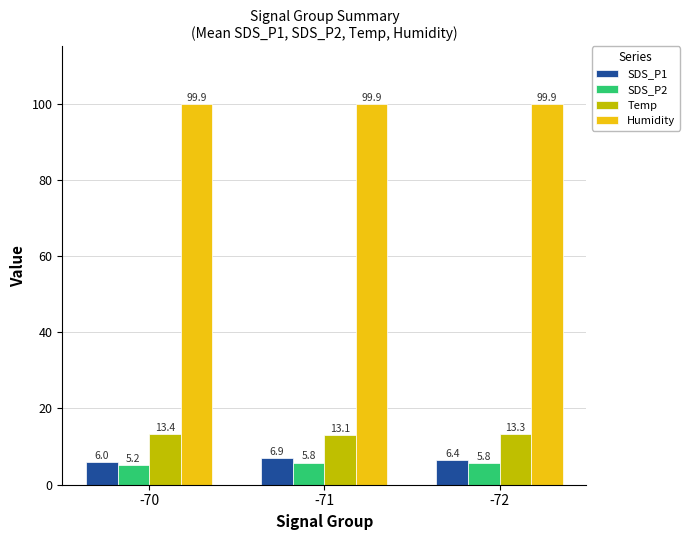

Which series has the largest total across all categories?

Humidity